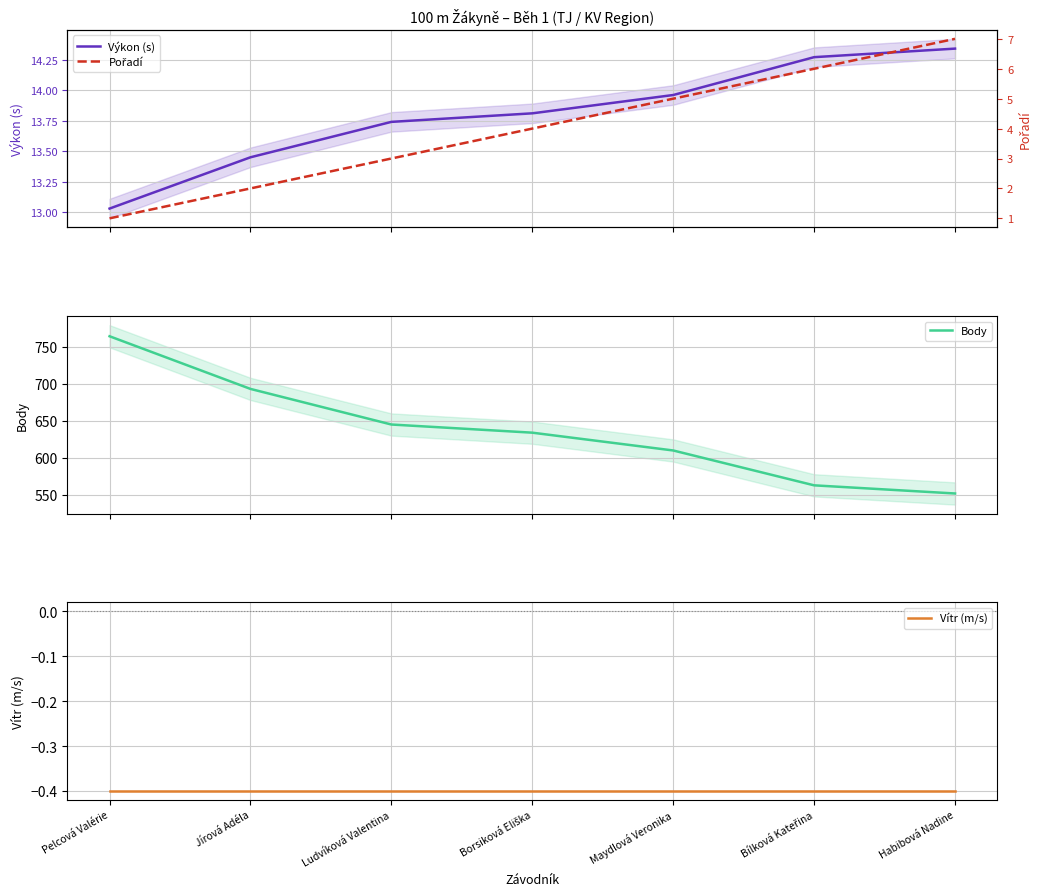

What is the approximate value of Výkon (s) at Pelcová Valérie?

13.0